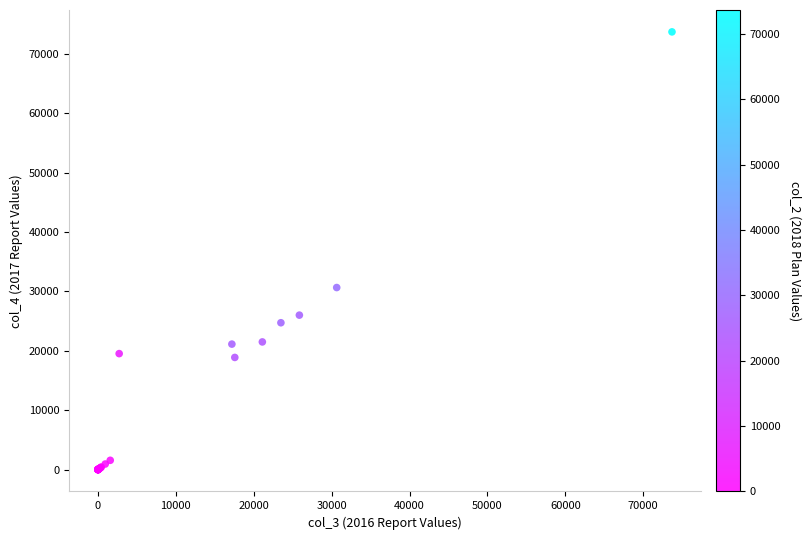

What Y value in the scatter plot is closest to 36842?

30645.0